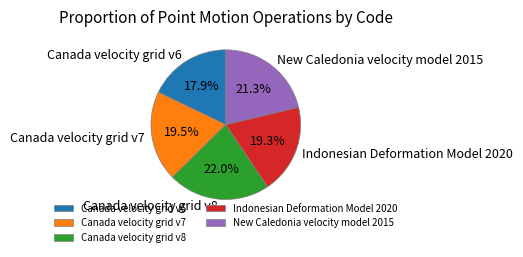

Between Canada velocity grid v8 and Canada velocity grid v7, which is larger?

Canada velocity grid v8